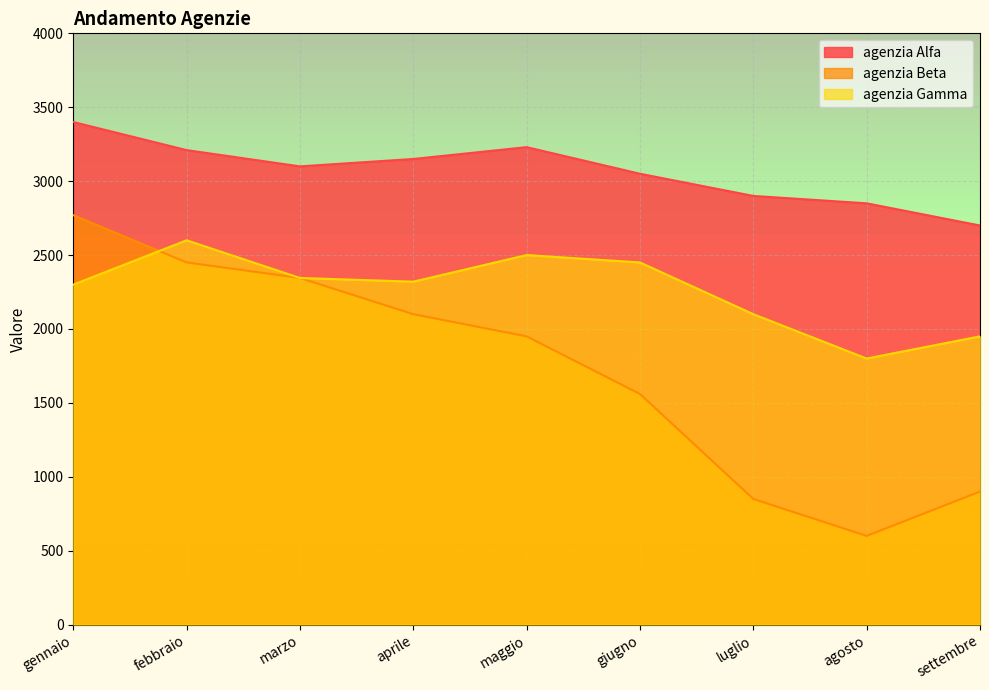

Which has a higher value, giugno or gennaio?

gennaio